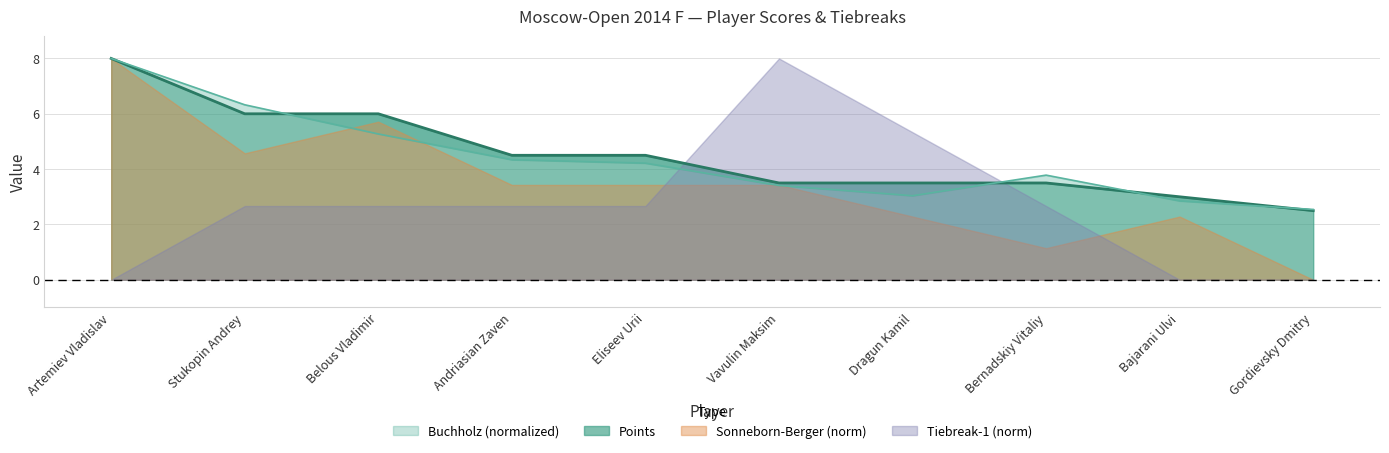

List the labels in order of Buchholz value, largest first.

Artemiev Vladislav, Stukopin Andrey, Belous Vladimir, Andriasian Zaven, Eliseev Urii, Bernadskiy Vitaliy, Vavulin Maksim, Dragun Kamil, Bajarani Ulvi, Gordievsky Dmitry